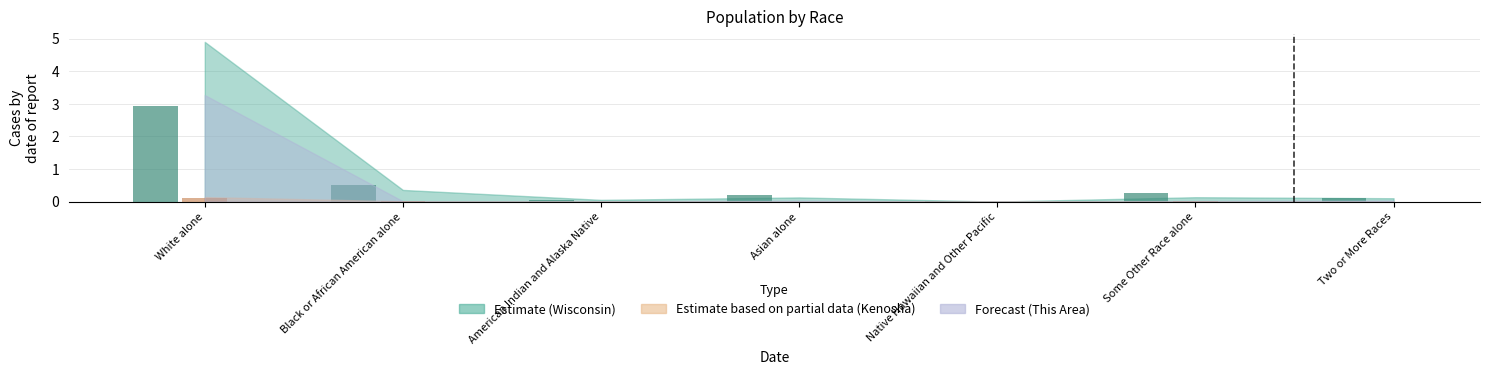

Are the bars grouped side by side (vs. stacked)?

Yes